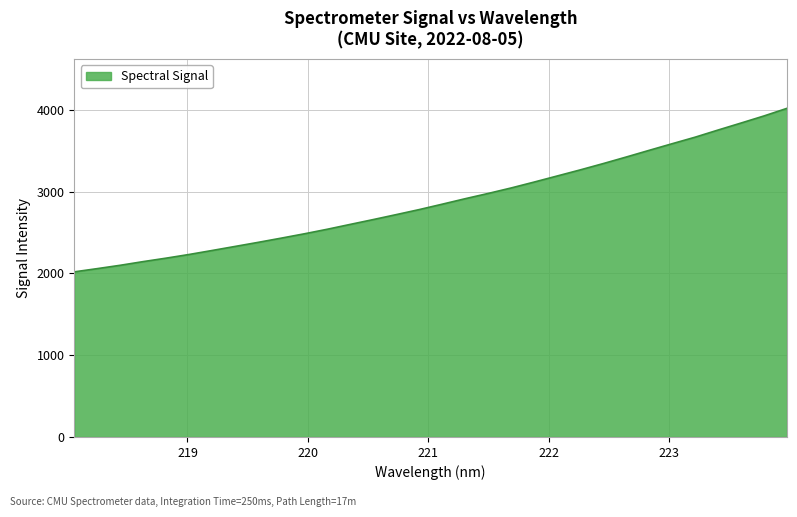

What is the difference between the maximum and minimum values?

1998.9